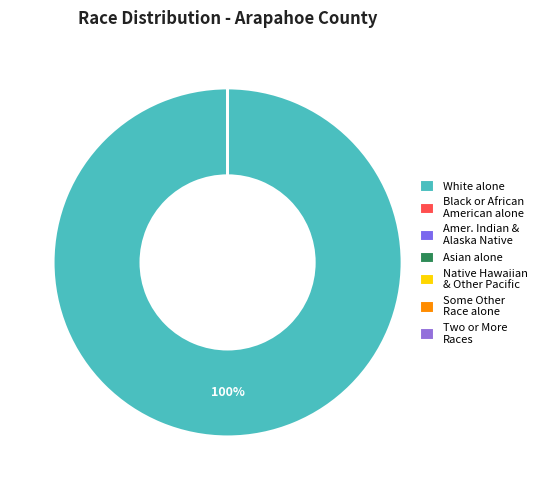

Which category accounts for the majority?

White alone